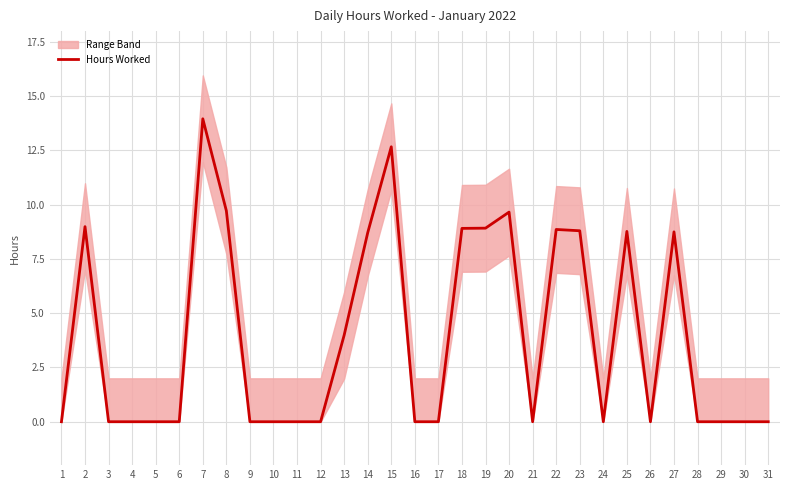

Reading left to right, extract all data points from this chart.

0.0	9.0	0.0	0.0	0.0	0.0	14.0	9.7	0.0	0.0	0.0	0.0	4.0	8.7	12.7	0.0	0.0	8.9	8.9	9.7	0.0	8.9	8.8	0.0	8.8	0.0	8.8	0.0	0.0	0.0	0.0